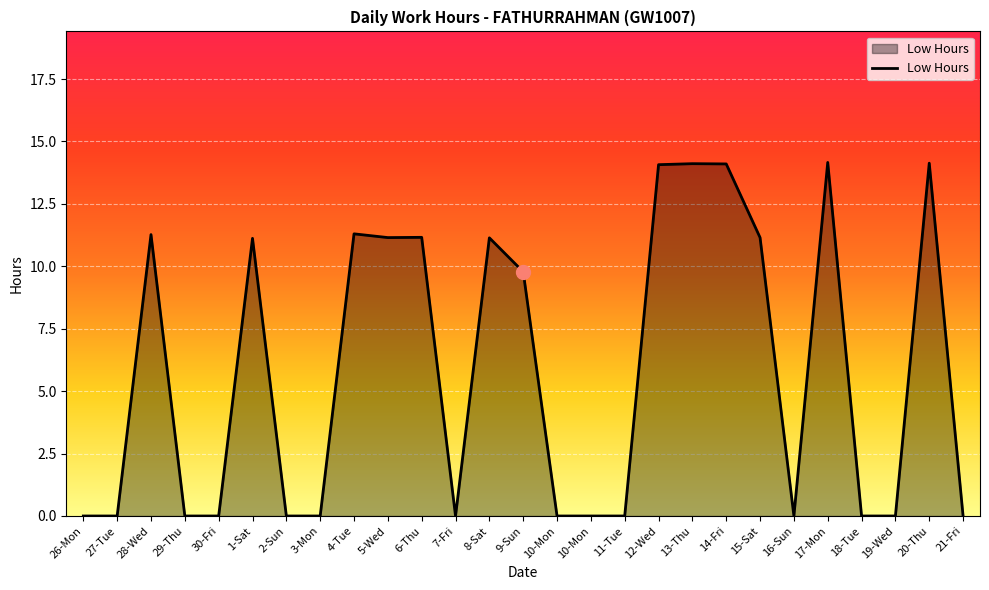

Is this an area chart (filled region under the line)?

Yes